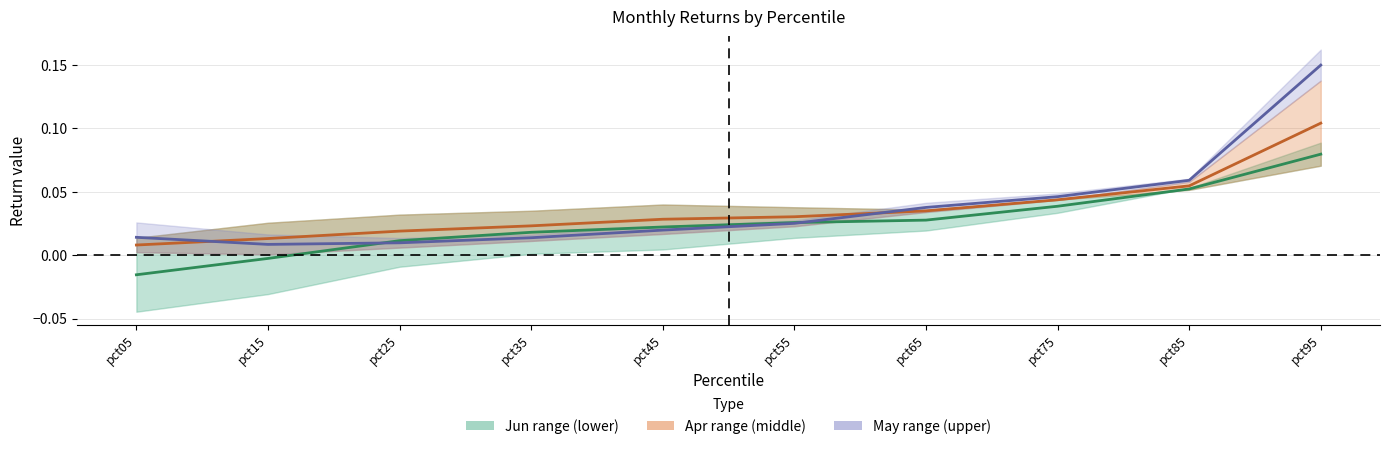

List the series in order of their peak value, highest first.

May (center), Apr (center), Jun (center)